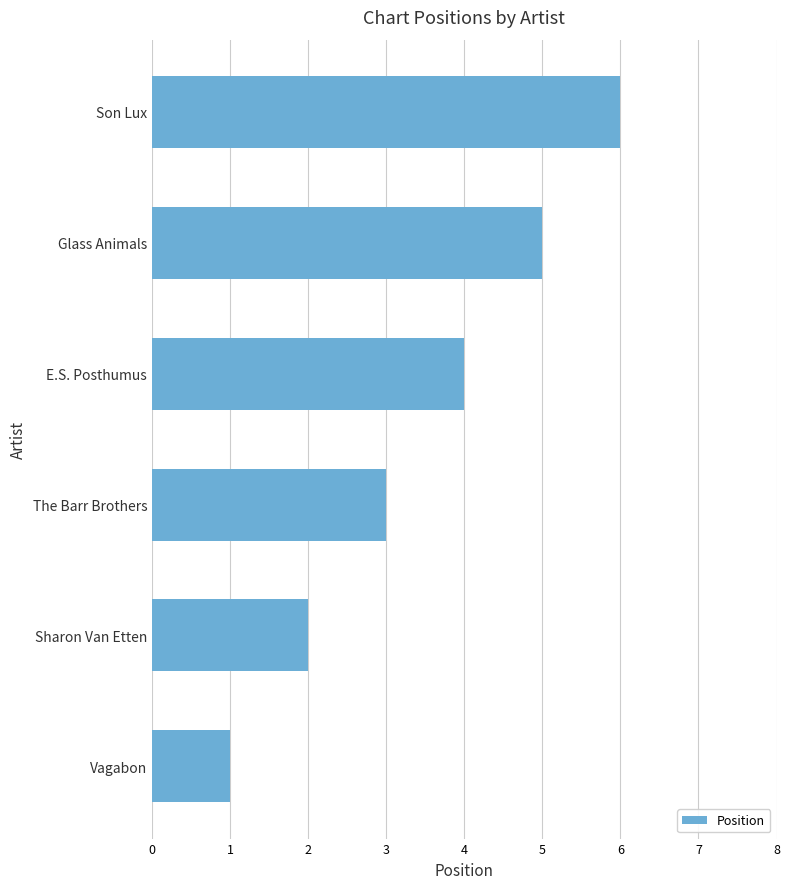

Between Sharon Van Etten and Glass Animals, which is larger?

Glass Animals